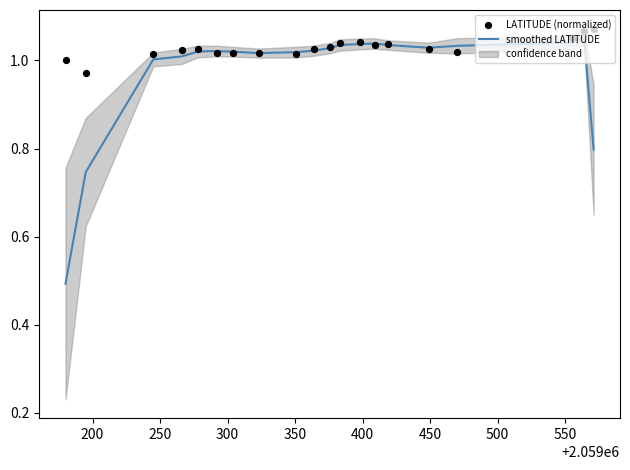

Which series reaches the minimum Y coordinate?

smoothed LATITUDE